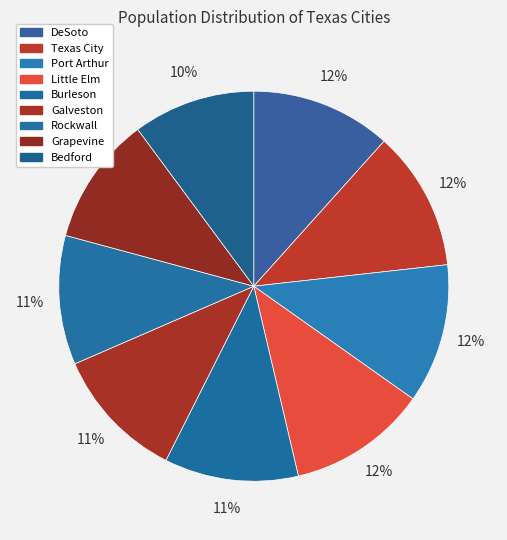

How many slices are in this pie chart?

9